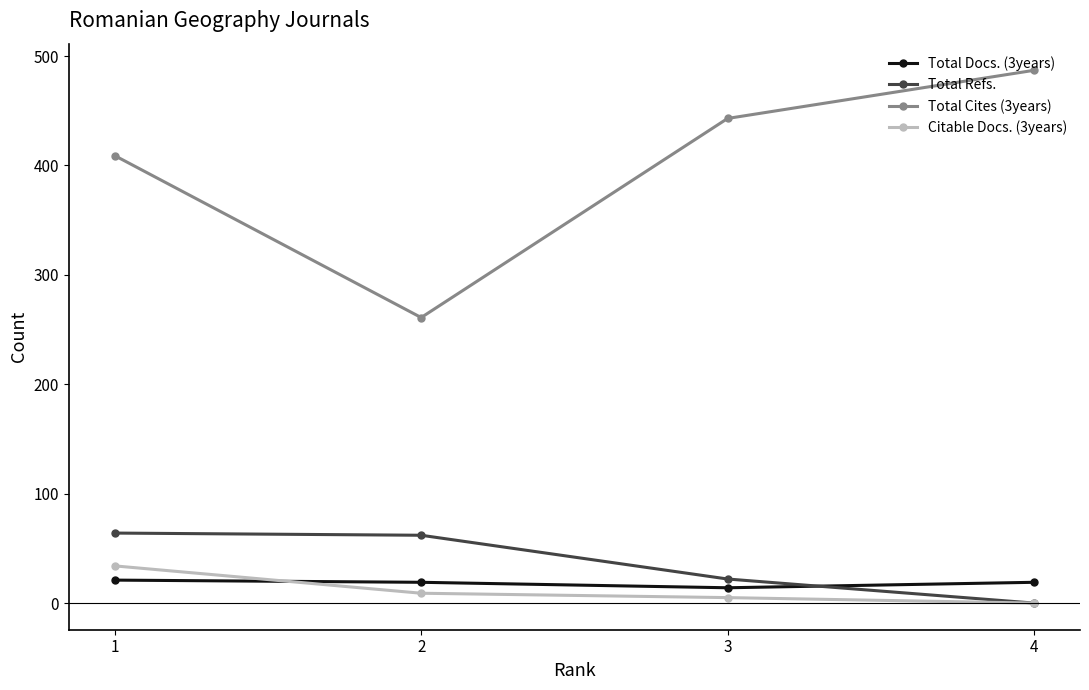

Which series has the largest total across all categories?

Total Cites (3years)